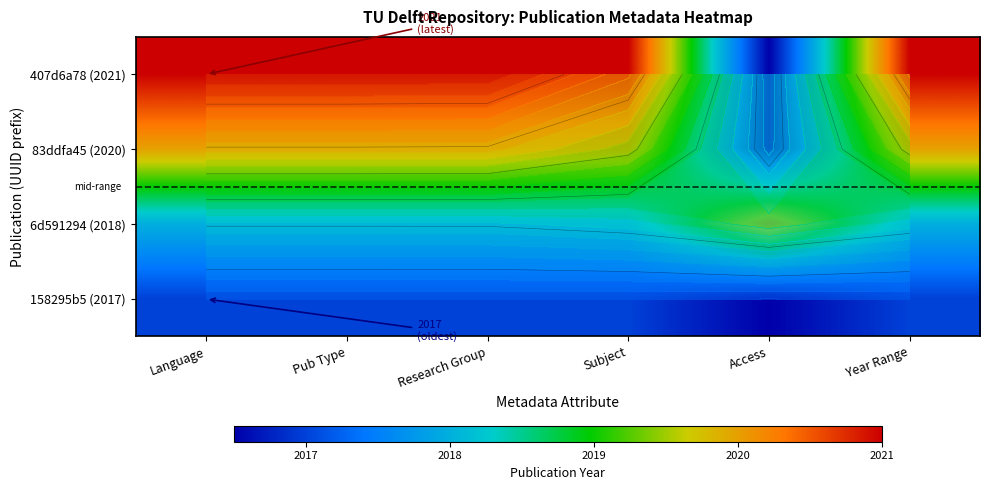

What is the lowest value of the 6d591294 (2018) series?

2018.0